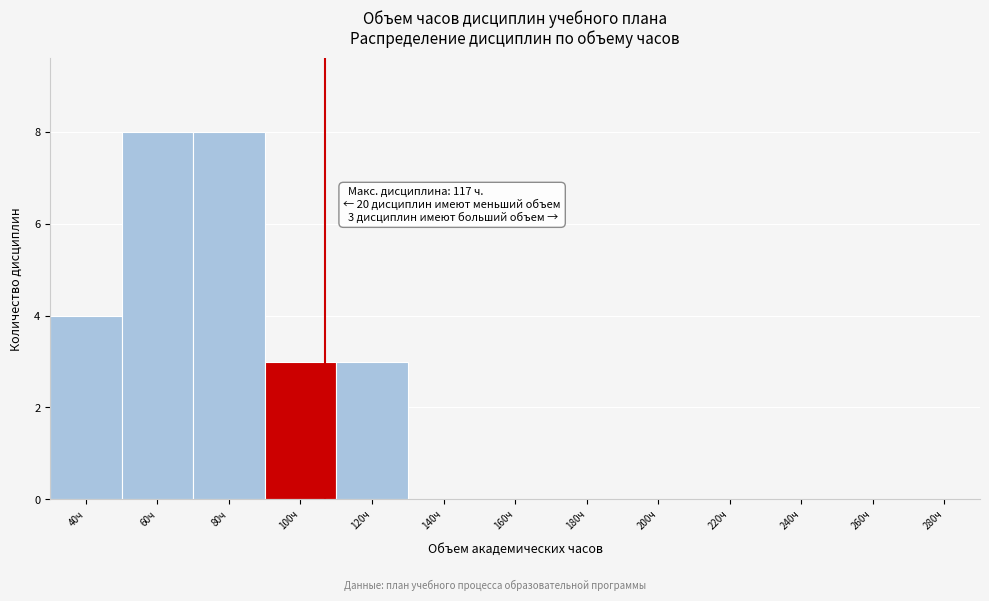

Reading left to right, transcribe all the data shown in this chart.

40ч=4	60ч=8	80ч=8	100ч=3	120ч=3	140ч=0	160ч=0	180ч=0	200ч=0	220ч=0	240ч=0	260ч=0	280ч=0